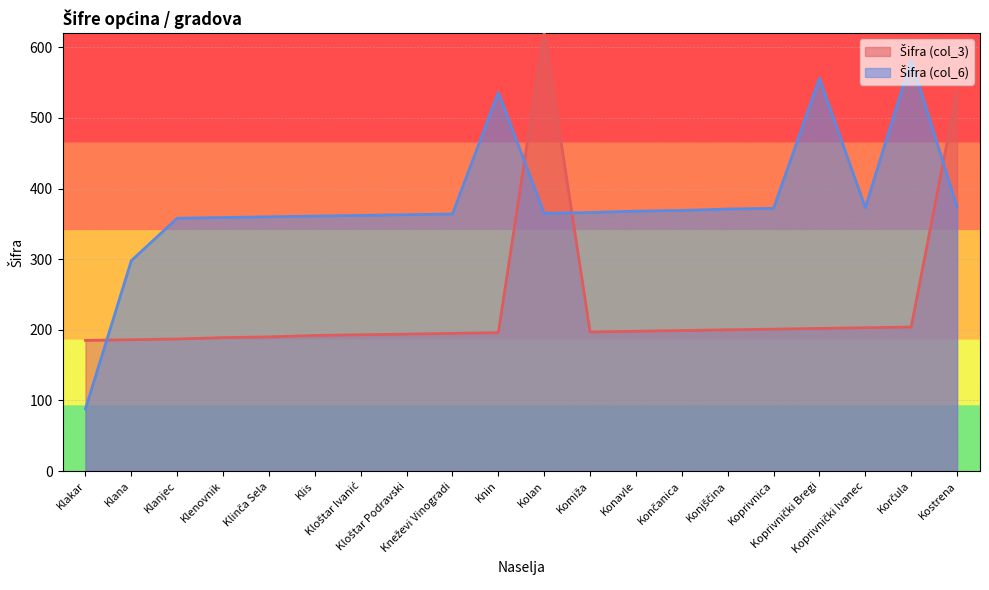

Rank the series at Konavle from highest to lowest value.

Šifra (col_6), Šifra (col_3)